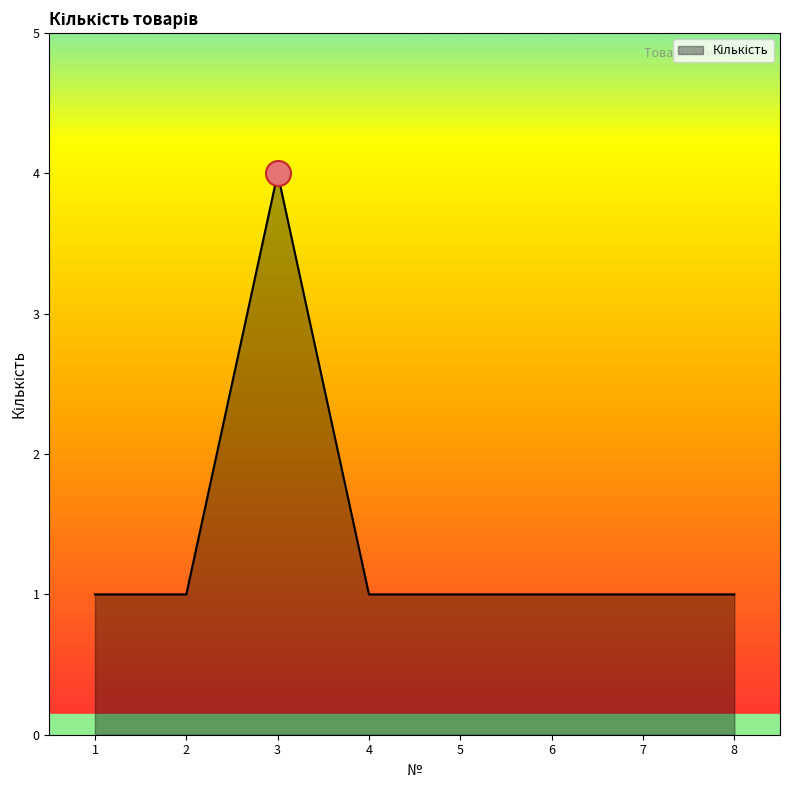

What is the smallest value displayed?

1